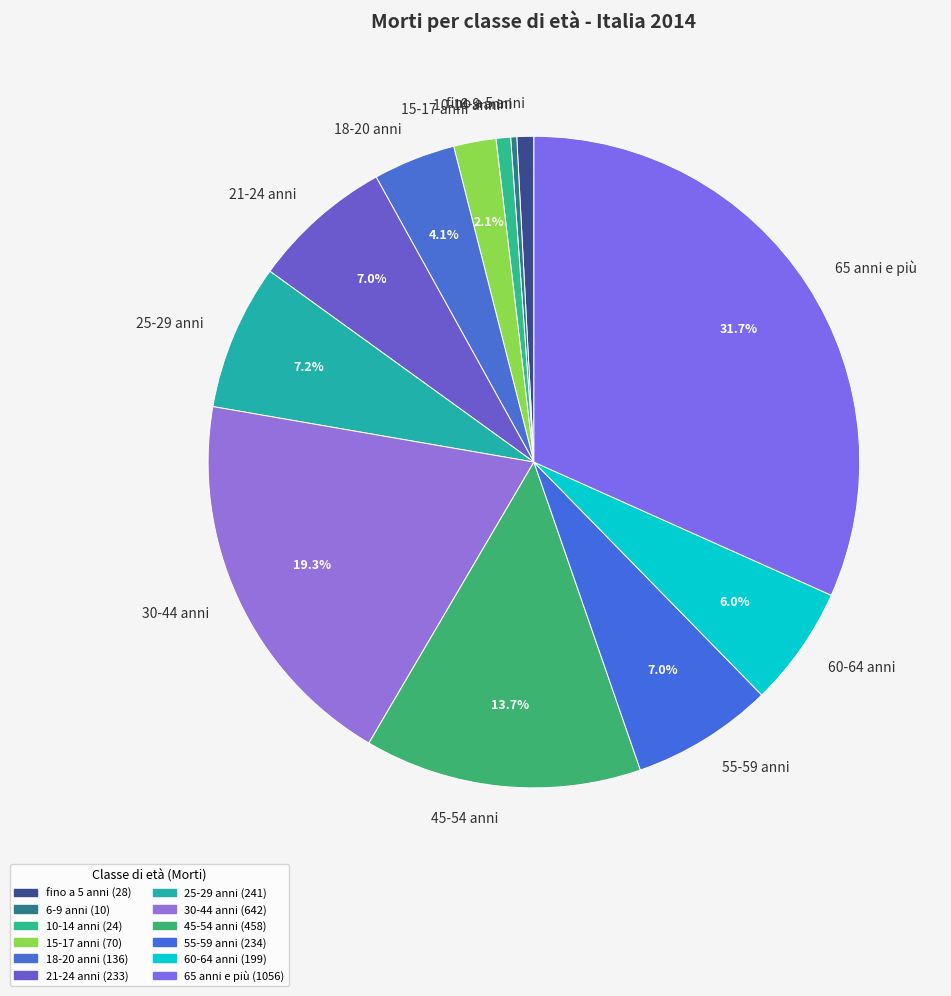

To the nearest percent, what is the combined percentage of 15-17 anni and 21-24 anni?

9%